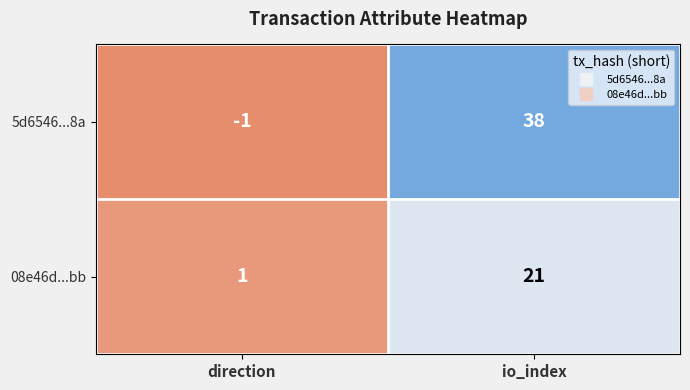

Is it true that 5d6546...8a equals 38 at io_index?

True